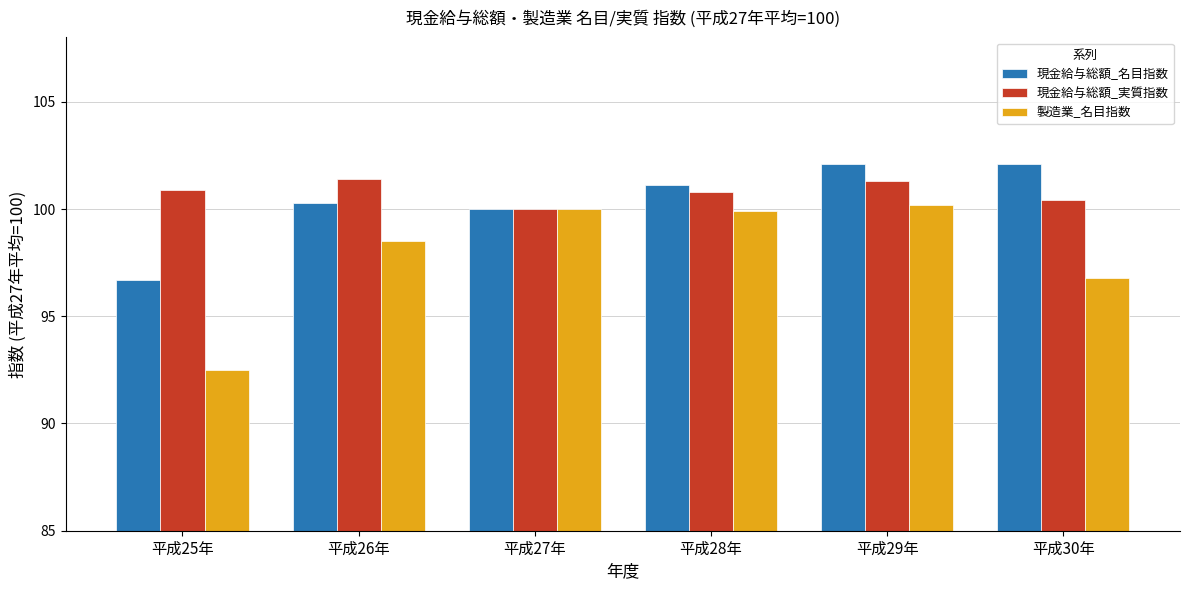

How many values in the 製造業_名目指数 series exceed 99?

3